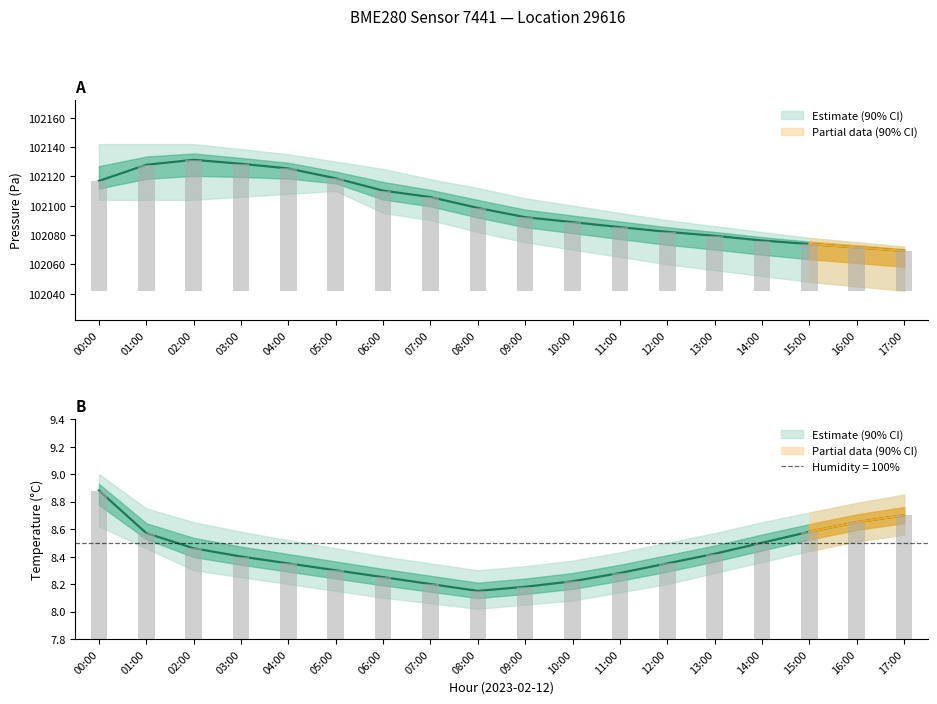

At which category is the sum across all series the highest?

02:00